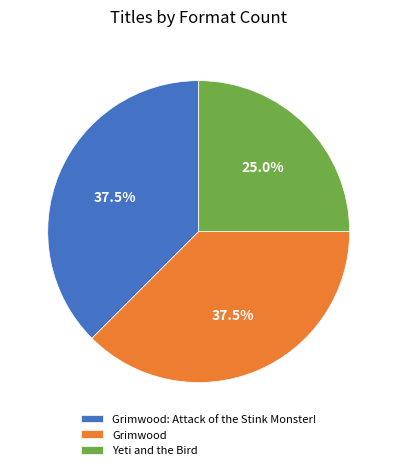

What is the smallest slice in the pie chart?

Yeti and the Bird